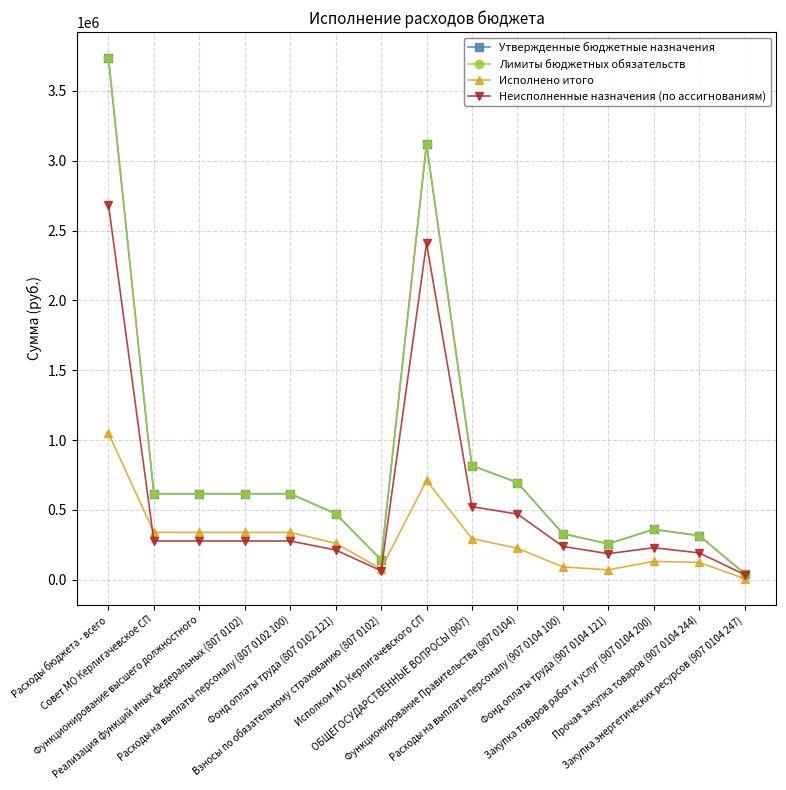

What is the total value across all series at Фонд оплаты труда (907 0104 121)?

769749.0